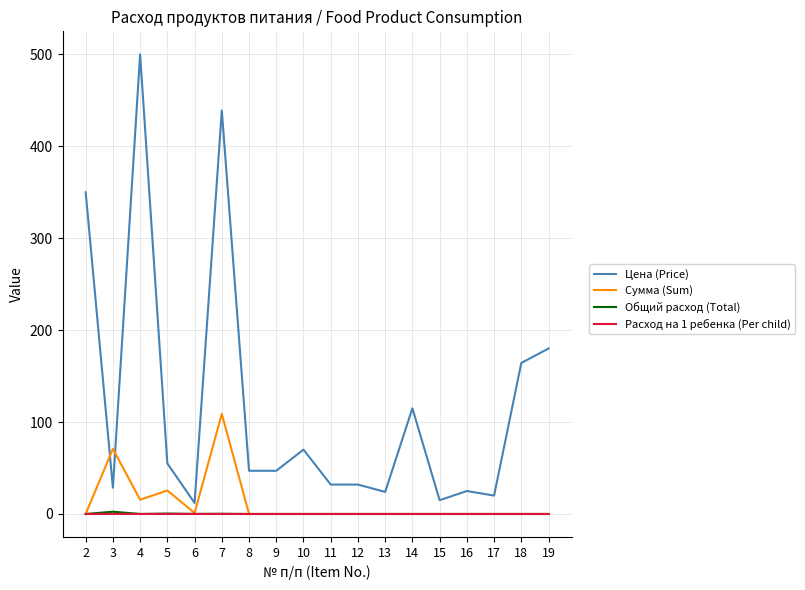

What is the maximum value for Сумма (Sum)?

108.8